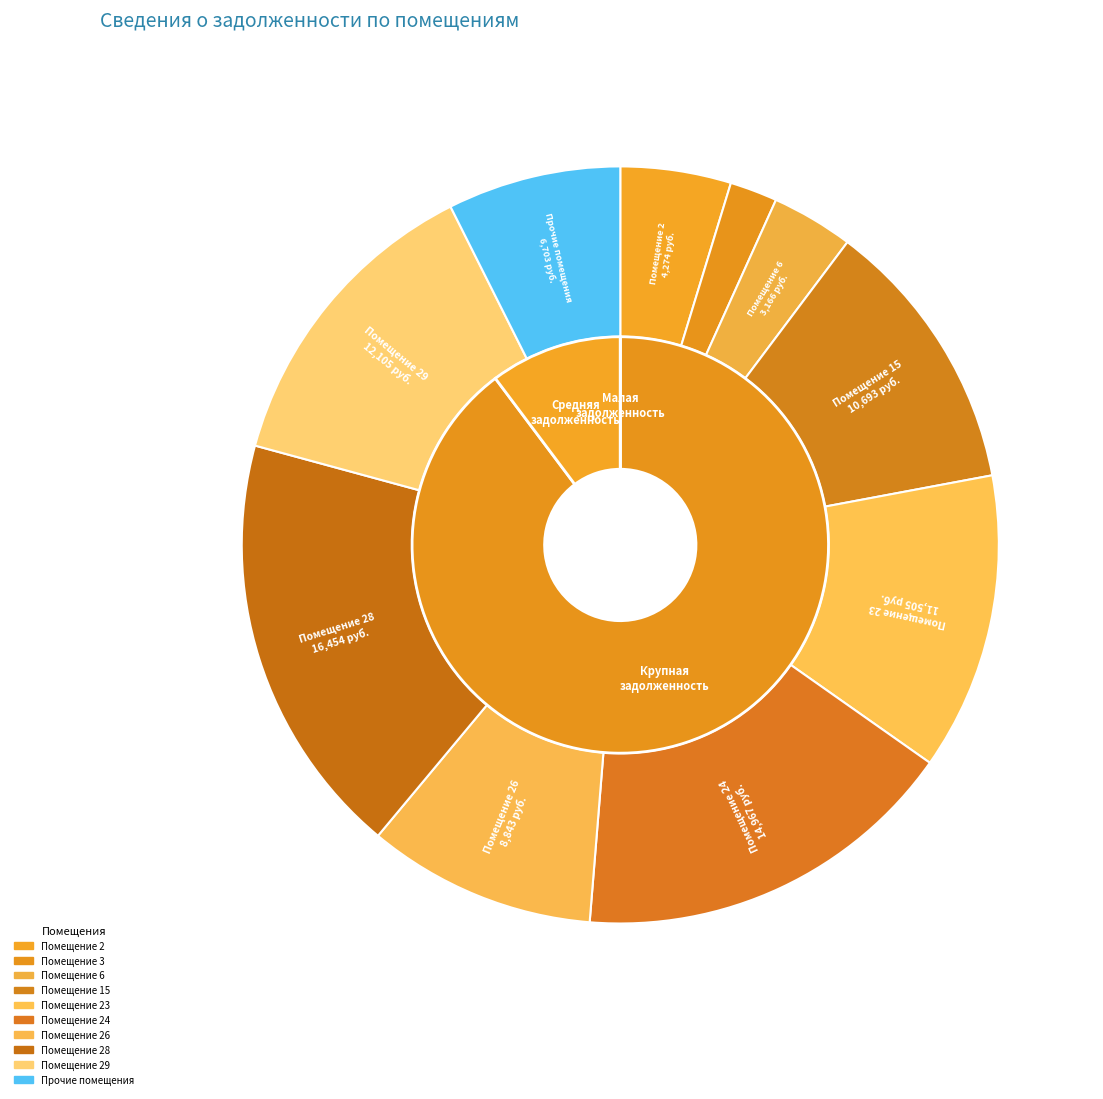

To the nearest percent, what is the difference between the 29 and 28 slice percentages?

5%